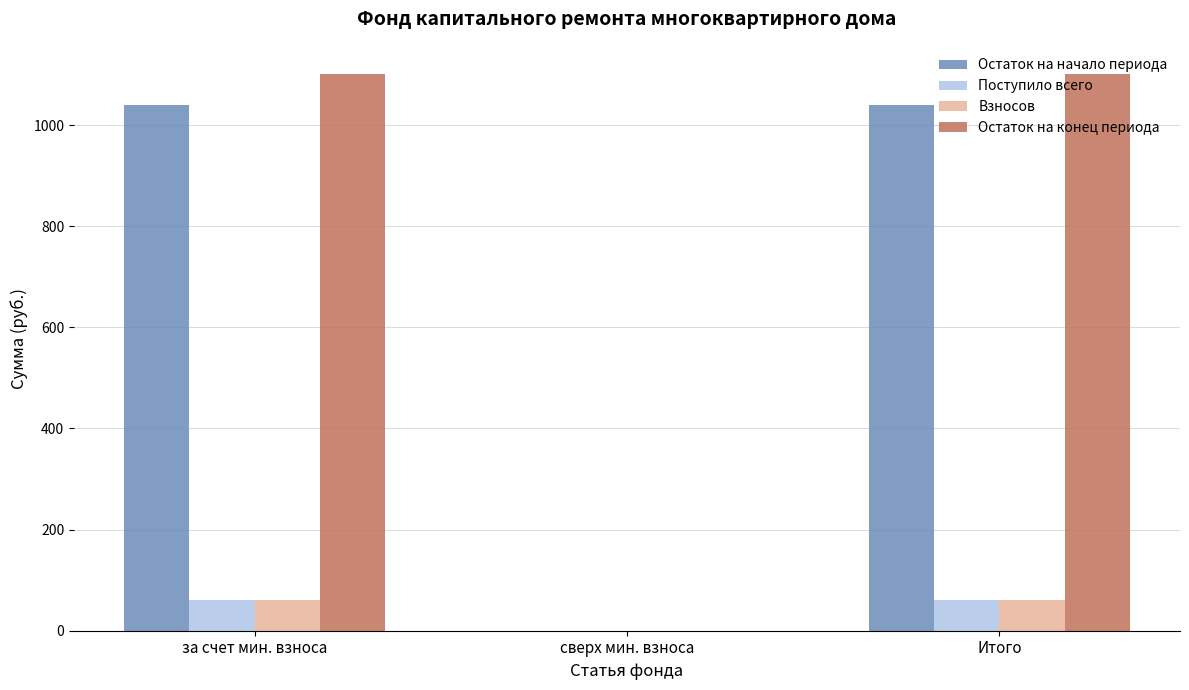

What are all the series names shown in the legend?

Остаток на начало периода, Поступило всего, Взносов, Остаток на конец периода